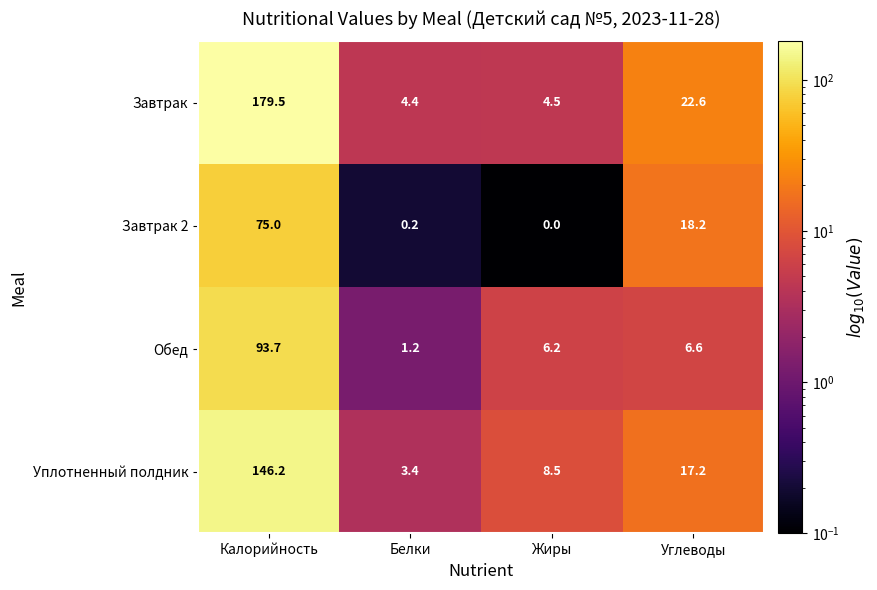

How many series are shown in this chart?

4